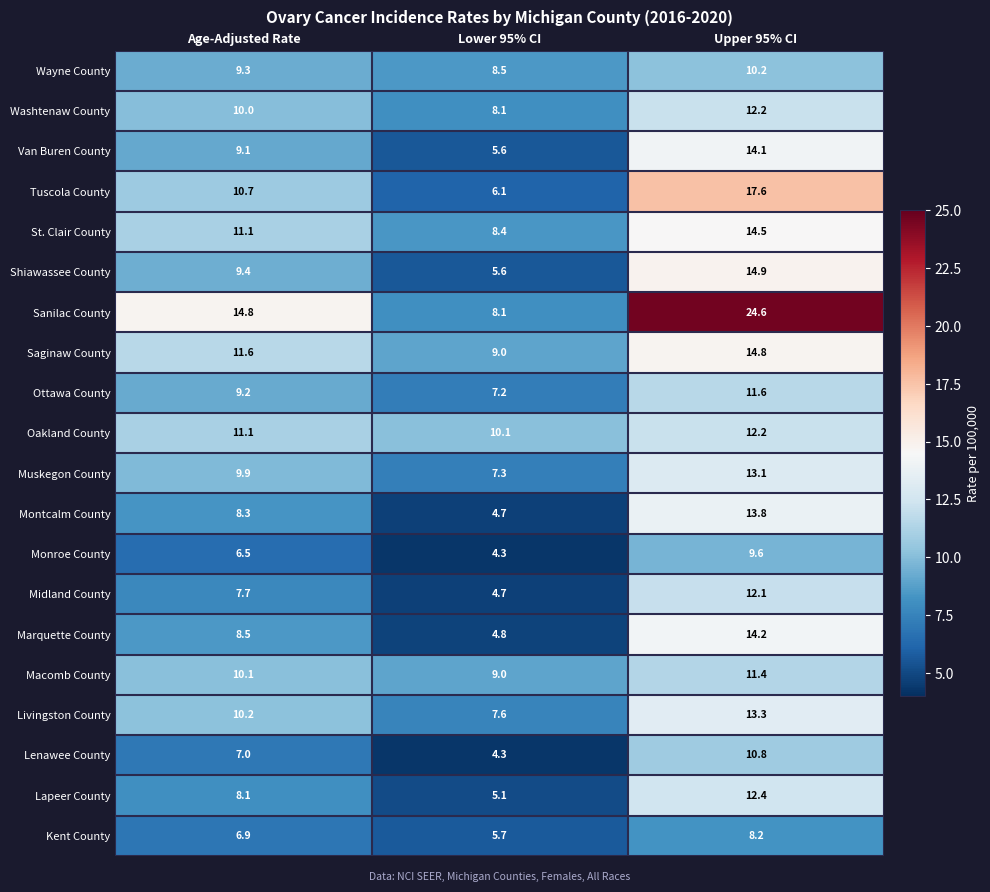

Count the number of categories in the chart.

3